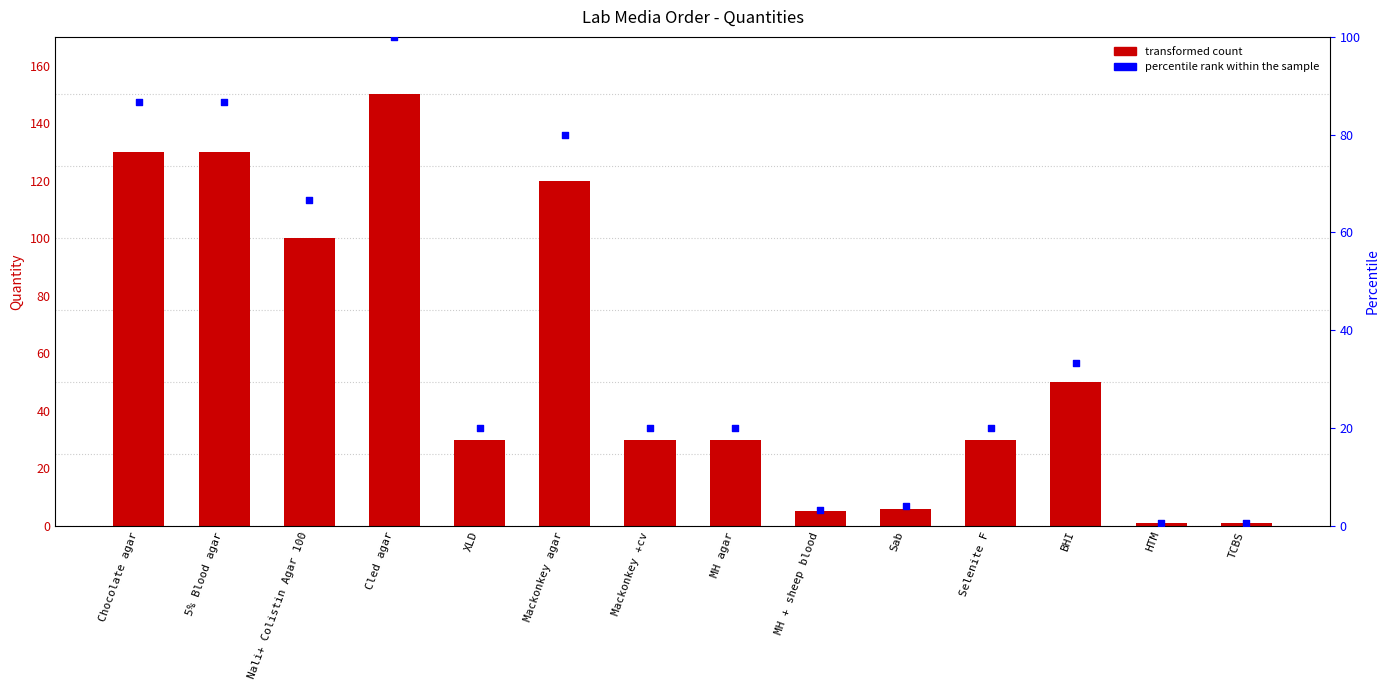

Which series contains the lowest Y value?

percentile rank within the sample